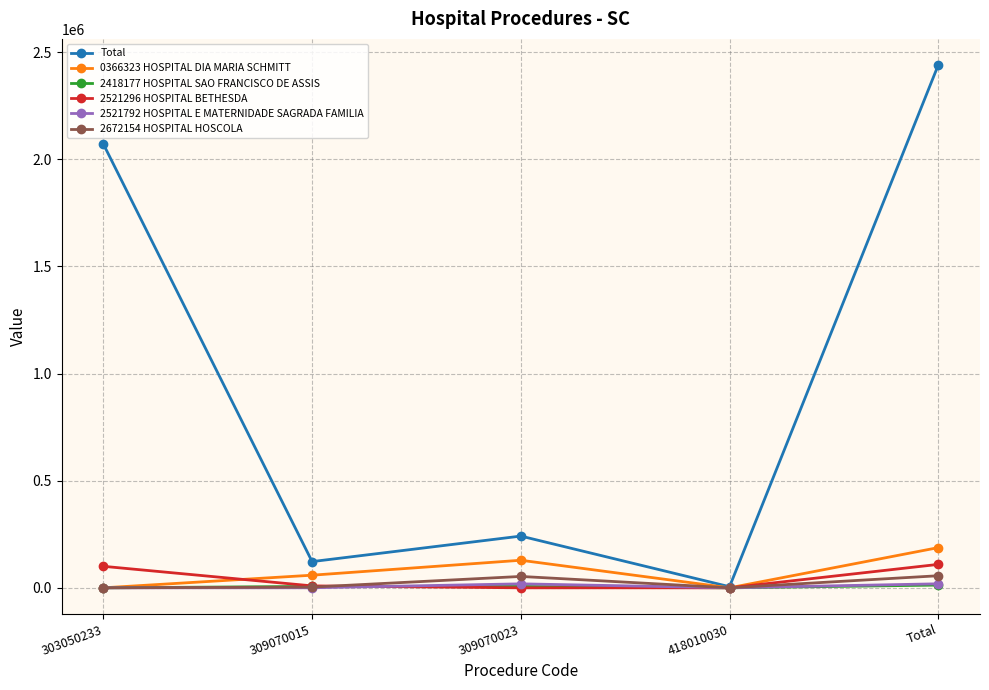

True or false: 2521296 HOSPITAL BETHESDA has a value of 100364.8 at 303050233.

True